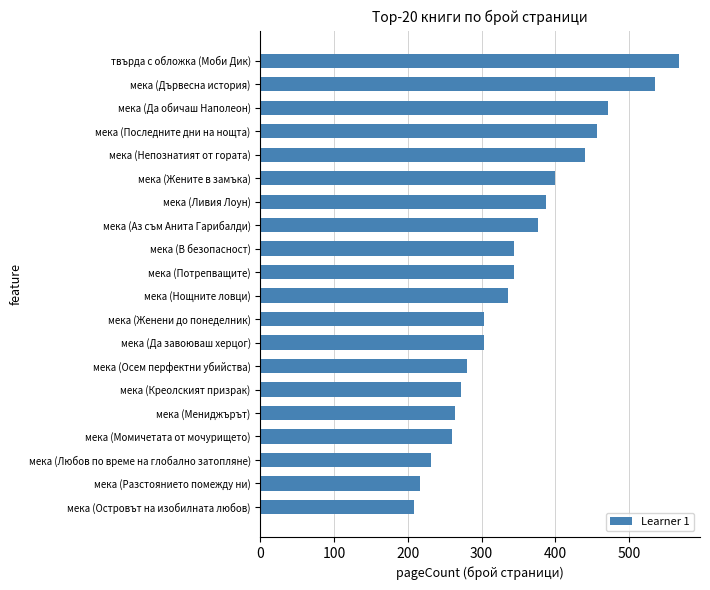

How many data points does each series have?

20